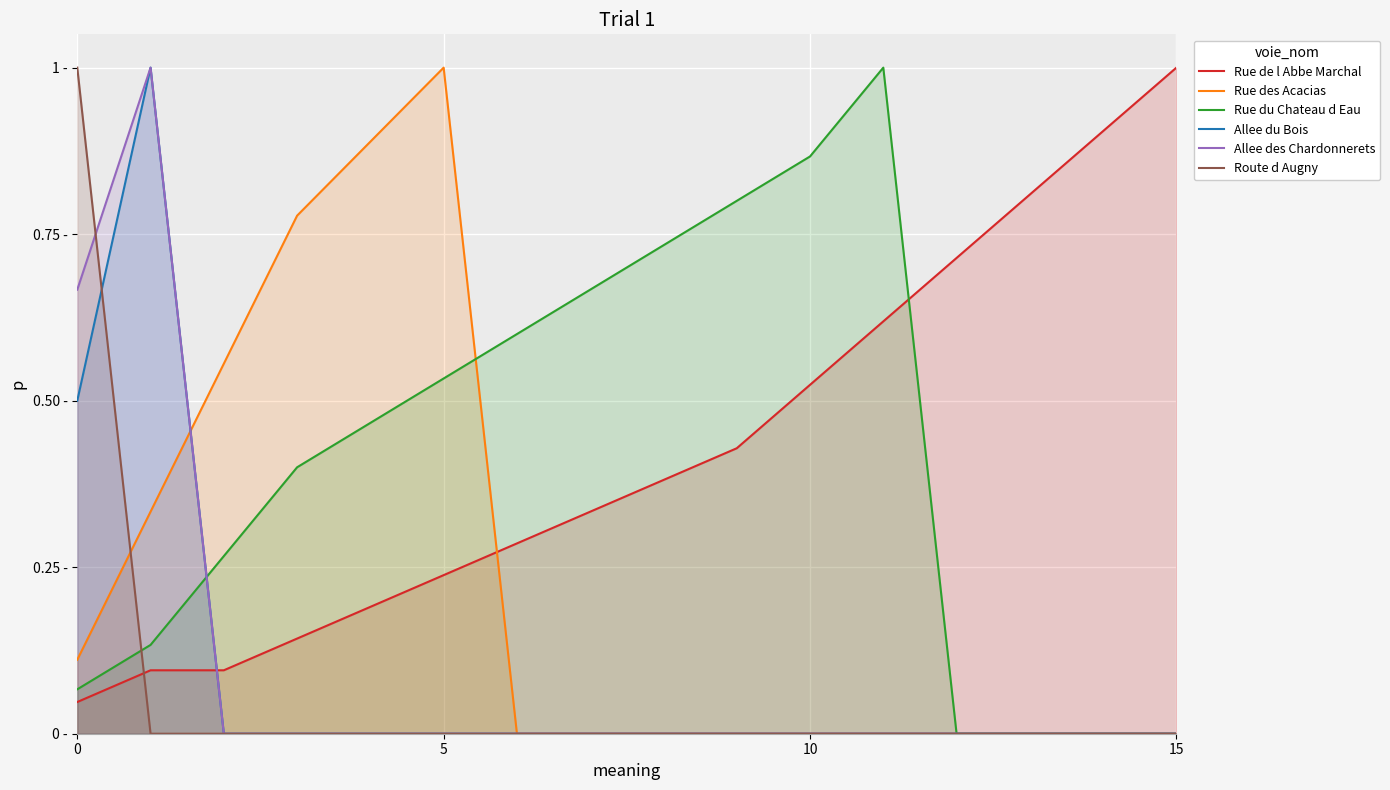

What is the difference between the maximum and minimum values in the Rue du Chateau d Eau series?

1.0